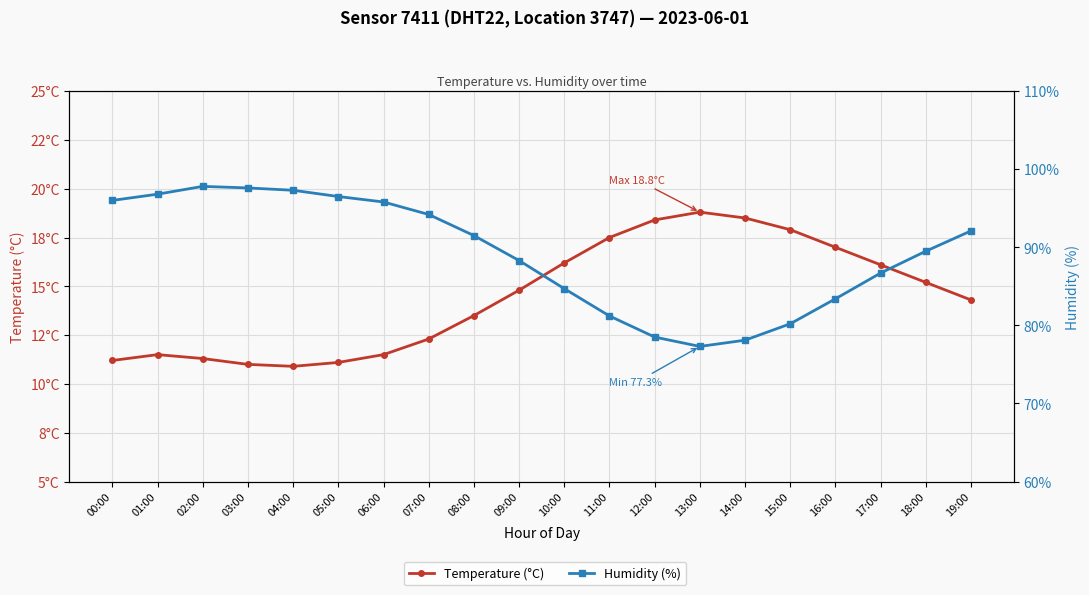

What is the sum of all Temperature (°C) values?

289.0